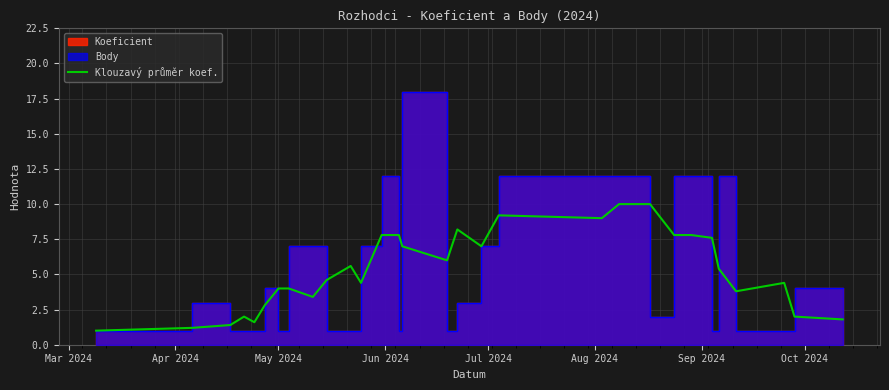

What is the minimum value shown in the chart?

1.0